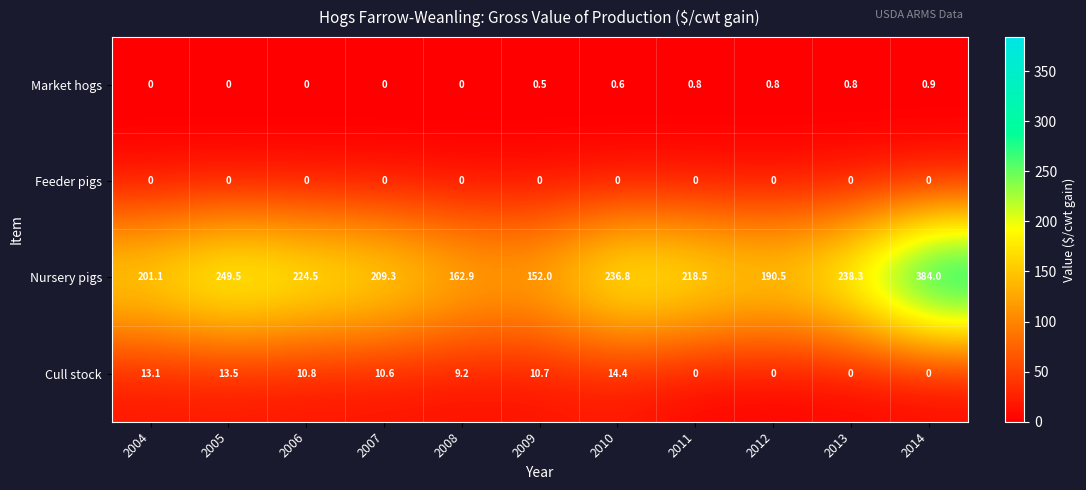

What is the sum of all Cull stock values?

82.3